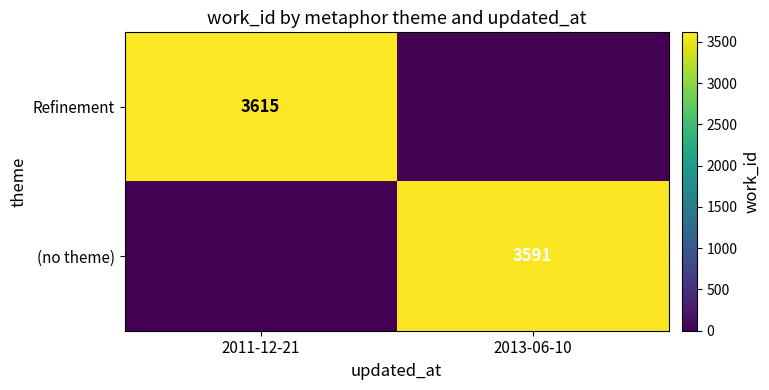

How many distinct data groups are displayed?

2